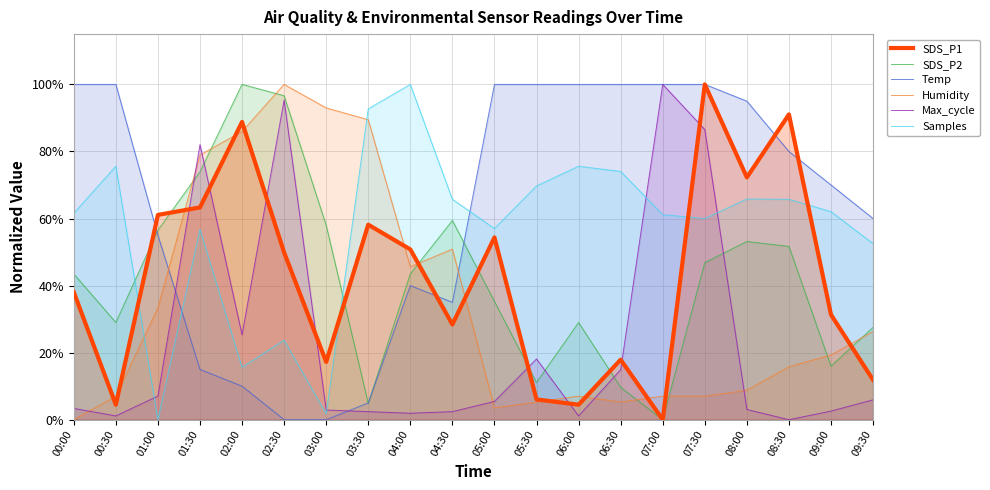

At how many categories does at least one series exceed 0?

20